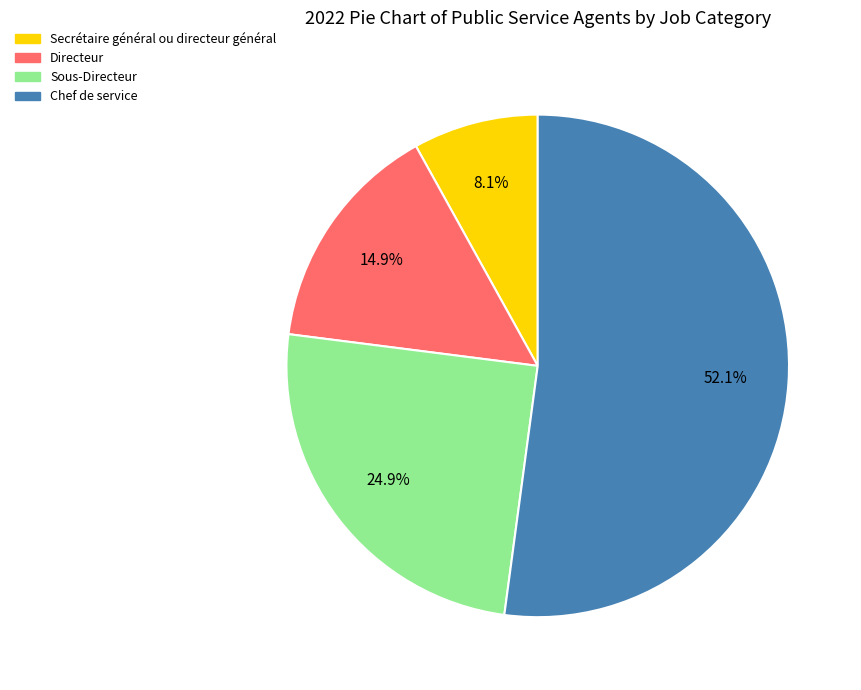

Is the sum of Chef de service and Secrétaire général ou directeur général greater than half?

Yes